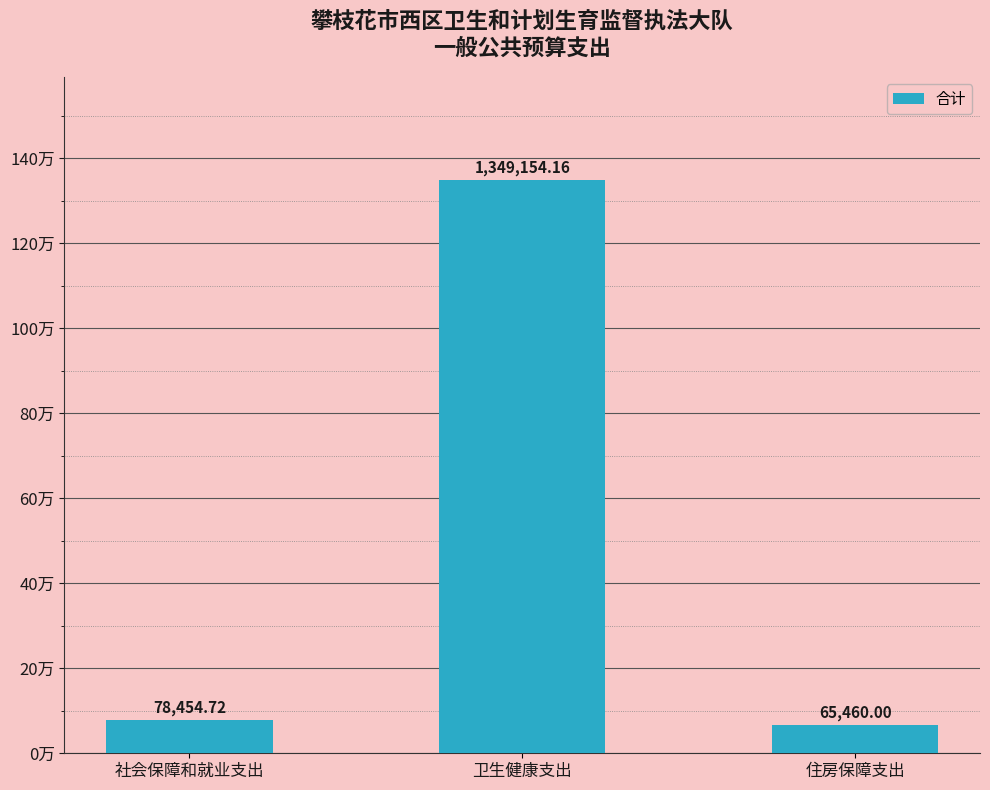

Which label corresponds to the largest value in the chart?

卫生健康支出